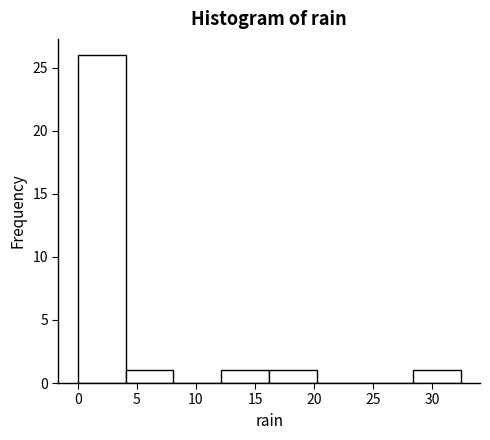

Over which range of the x-axis is the bar tallest?

0.00 to 4.05